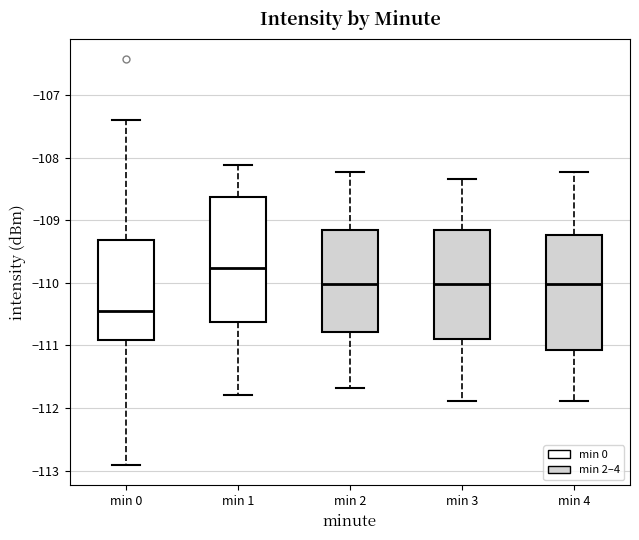

Which box's median line is the lowest?

min 0